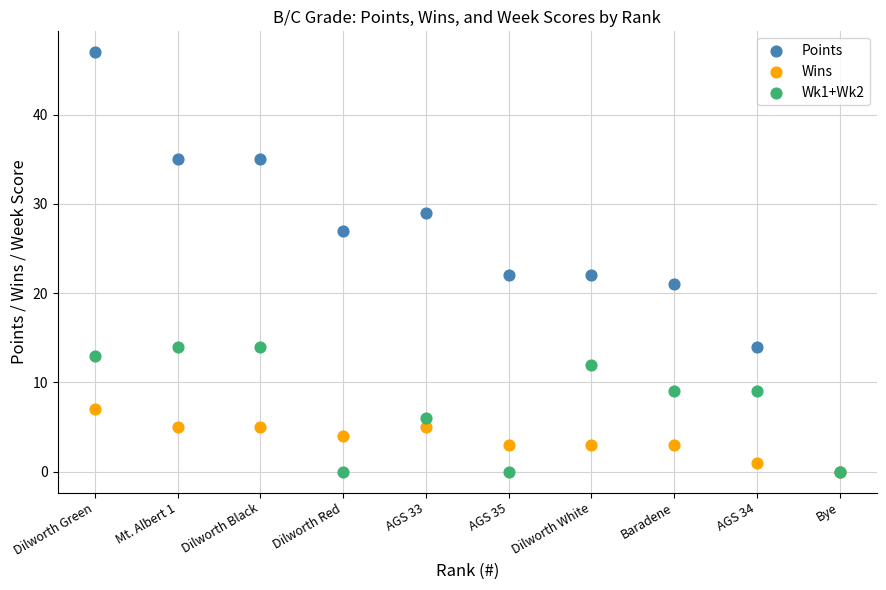

What are all the series names shown in the legend?

Points, Wins, Wk1+Wk2